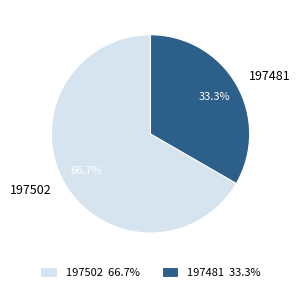

Which slice is the largest?

197502